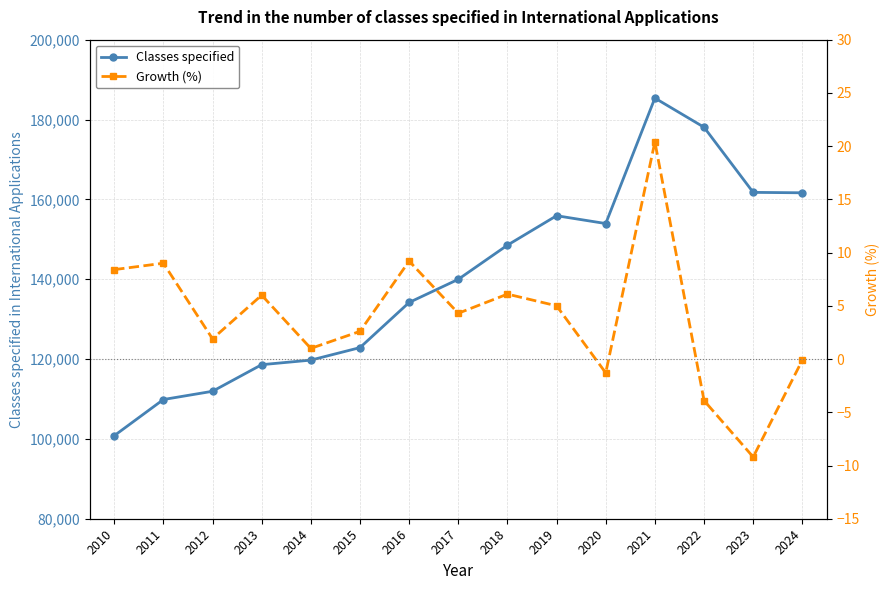

True or false: Growth (%) and Classes specified cross at least once.

False